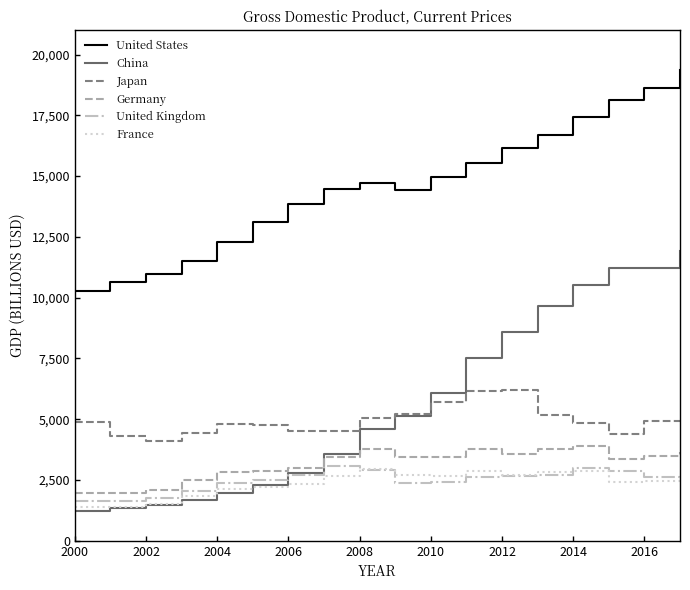

Which series has the widest spread of values?

China